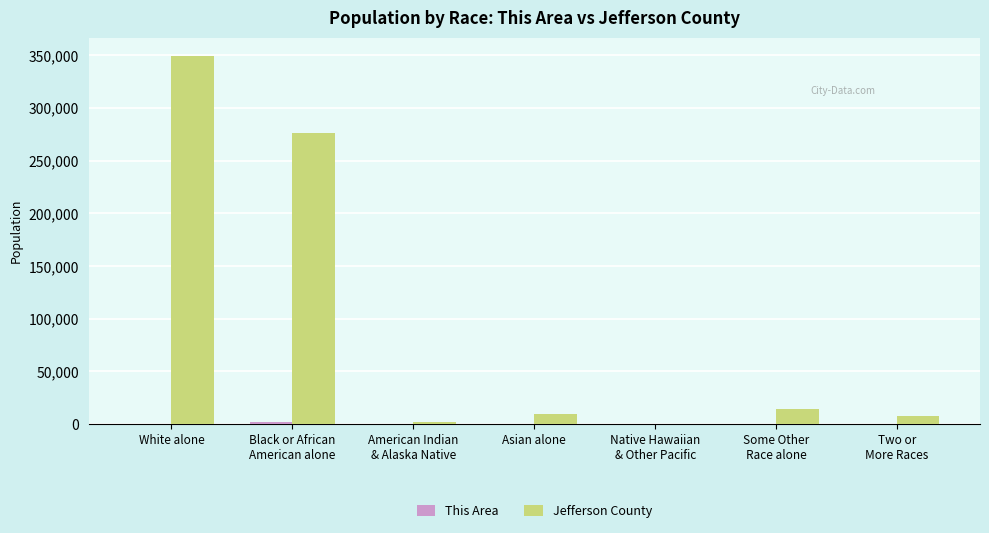

What is the sum of all Jefferson County values?

658466